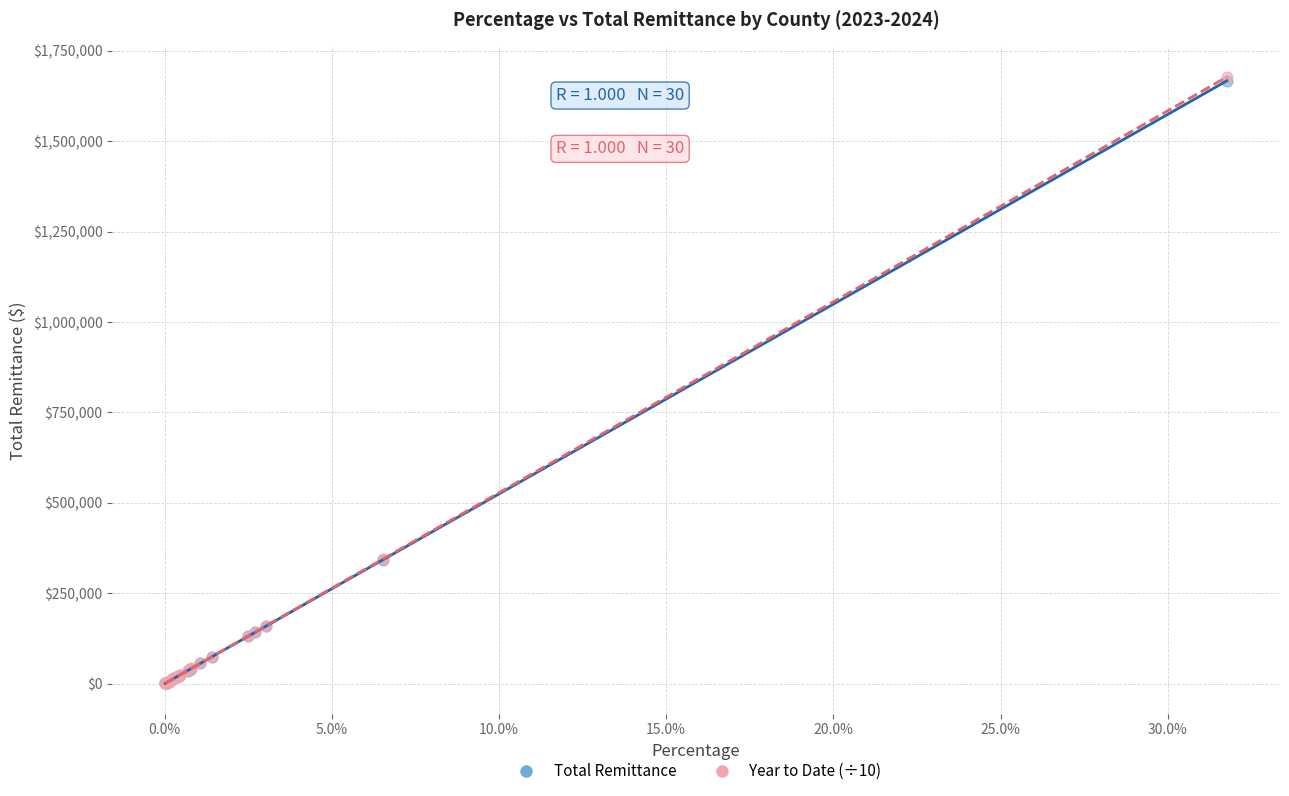

What are all the series names shown in the legend?

Total Remittance, Year to Date (÷10)